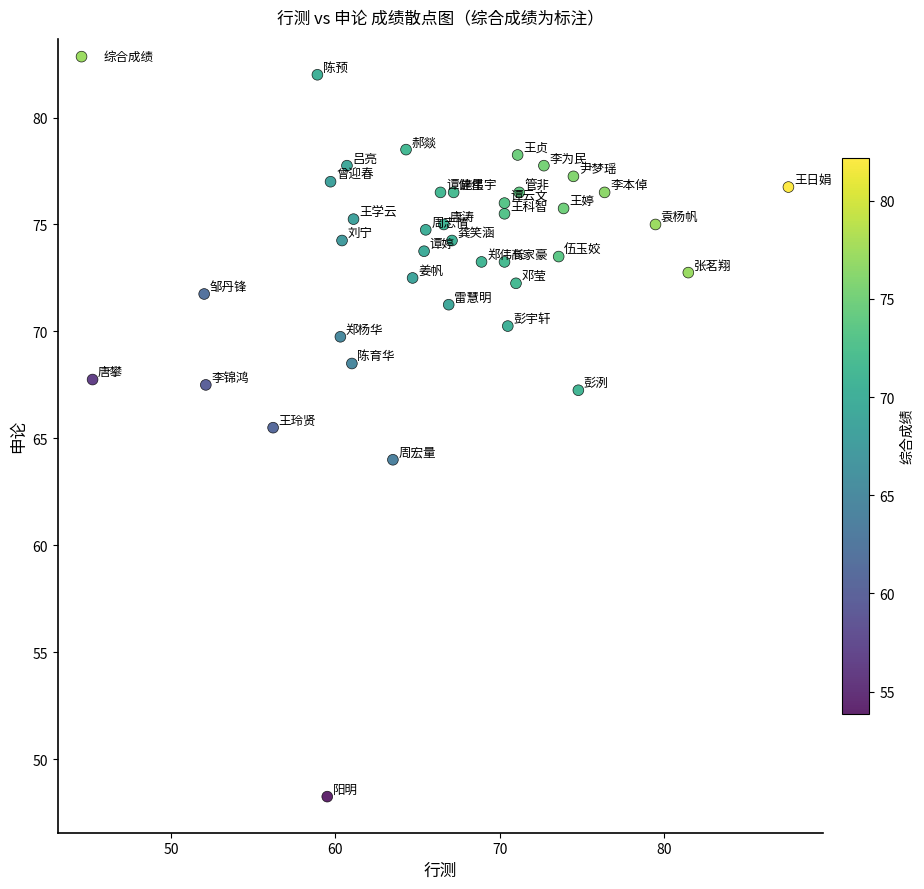

What Y value in the scatter plot is closest to 65?

65.5